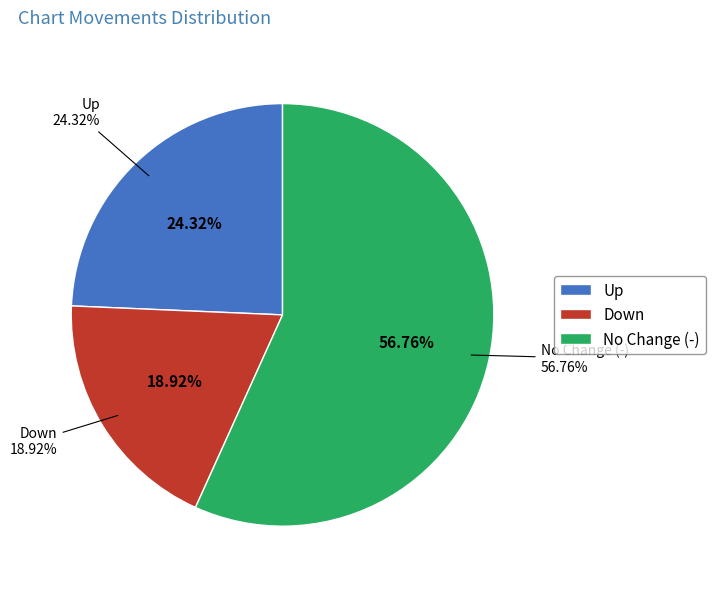

What is the smallest slice in the pie chart?

down